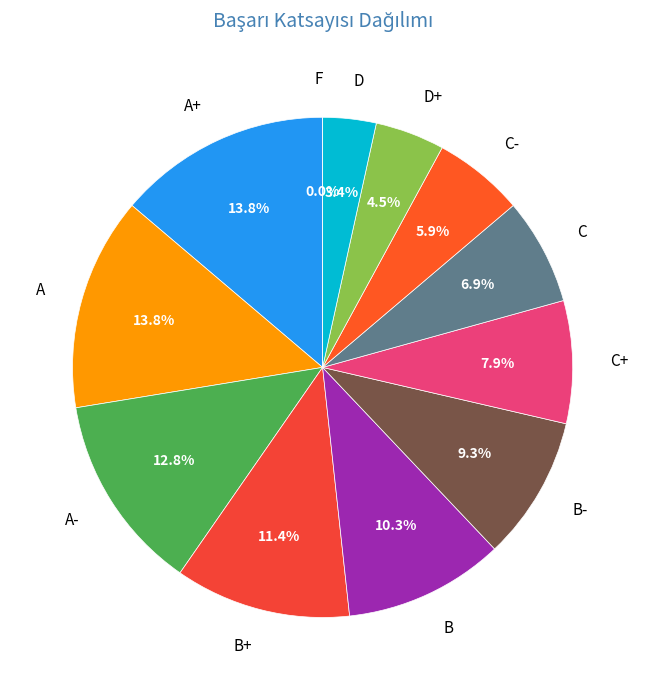

What is the total percentage of A+ and D?

17.2%